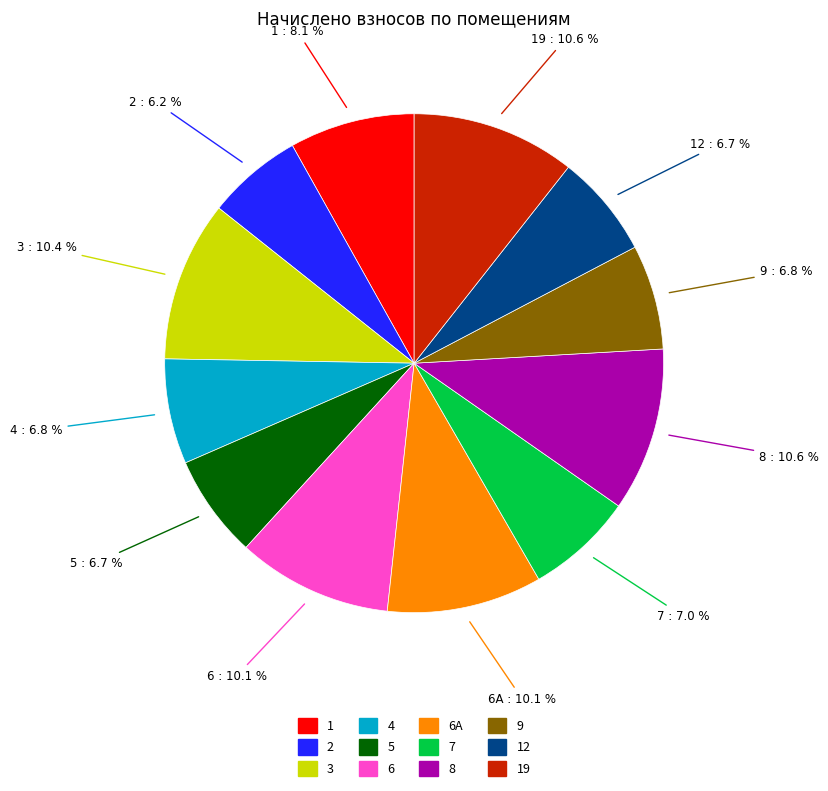

Is there any slice that represents more than half of the pie?

No